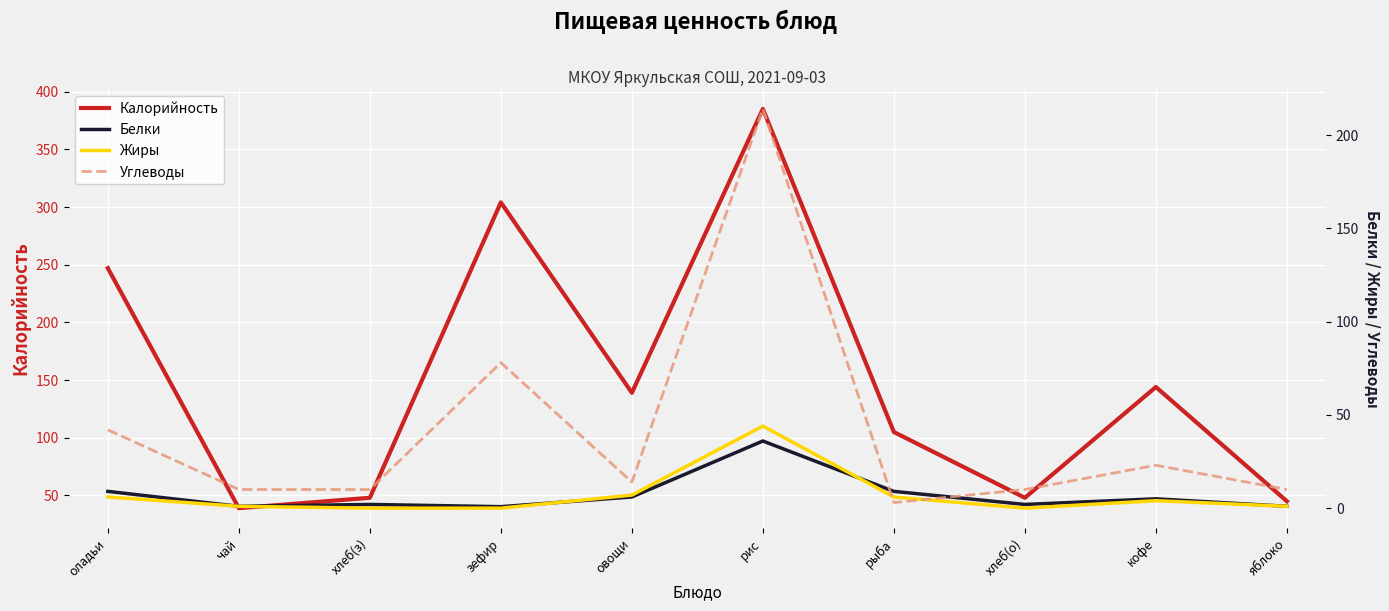

At which category is the sum across all series the highest?

рис